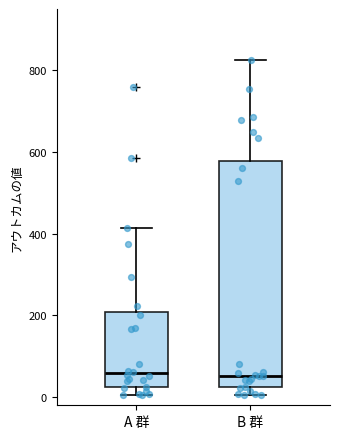

Reading left to right, transcribe this box plot: for each box, give where its median line is, the range the box spans, and where its two whiskers end, as read against the y-axis. The values are not printed on the chart, so give them approximately, as read against the axis.

A 群: median 60, box 20 to 200, whiskers 0 to 420
B 群: median 60, box 20 to 580, whiskers 0 to 820